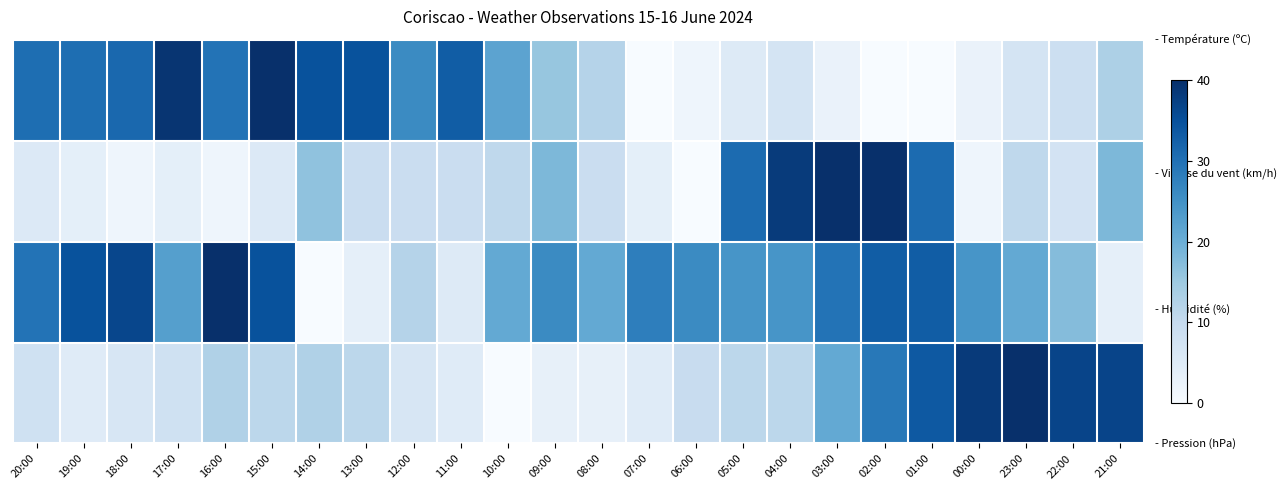

What is the difference between the highest and lowest values at 13:00?

31.3